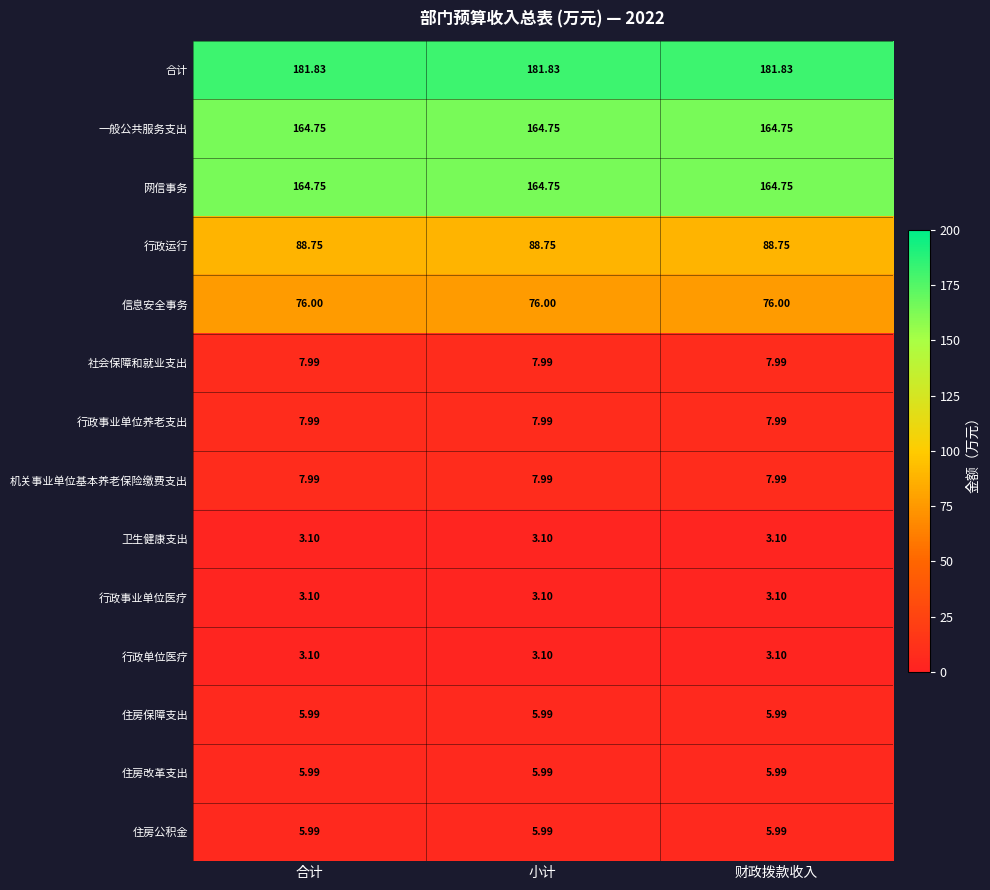

Which series has the largest total across all categories?

合计